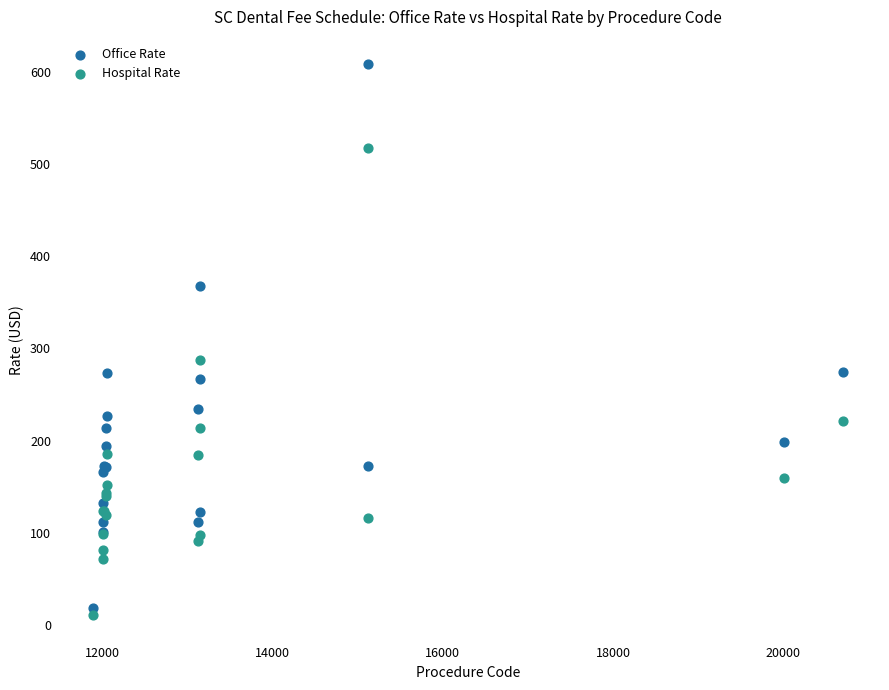

What are all the series names shown in the legend?

Office Rate, Hospital Rate